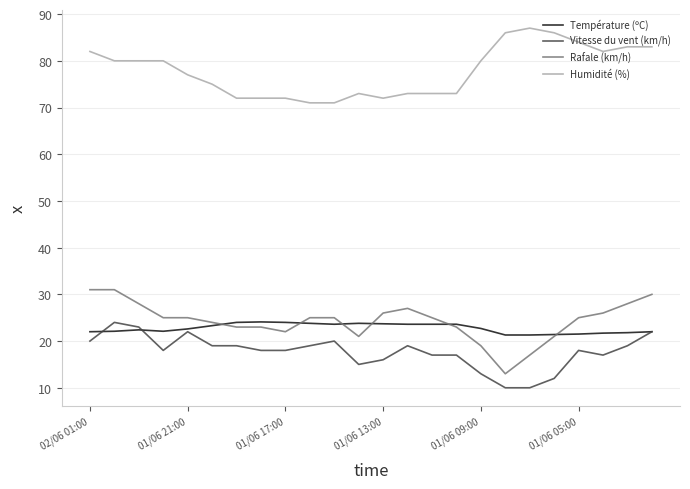

How many lines are shown in the chart?

4